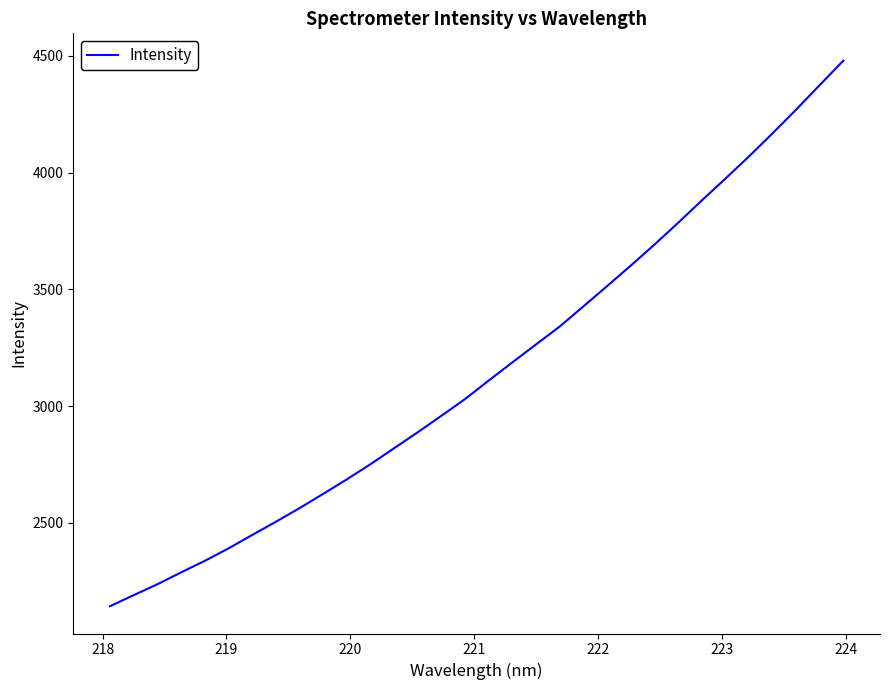

What is the difference between the maximum and minimum values?

2335.3